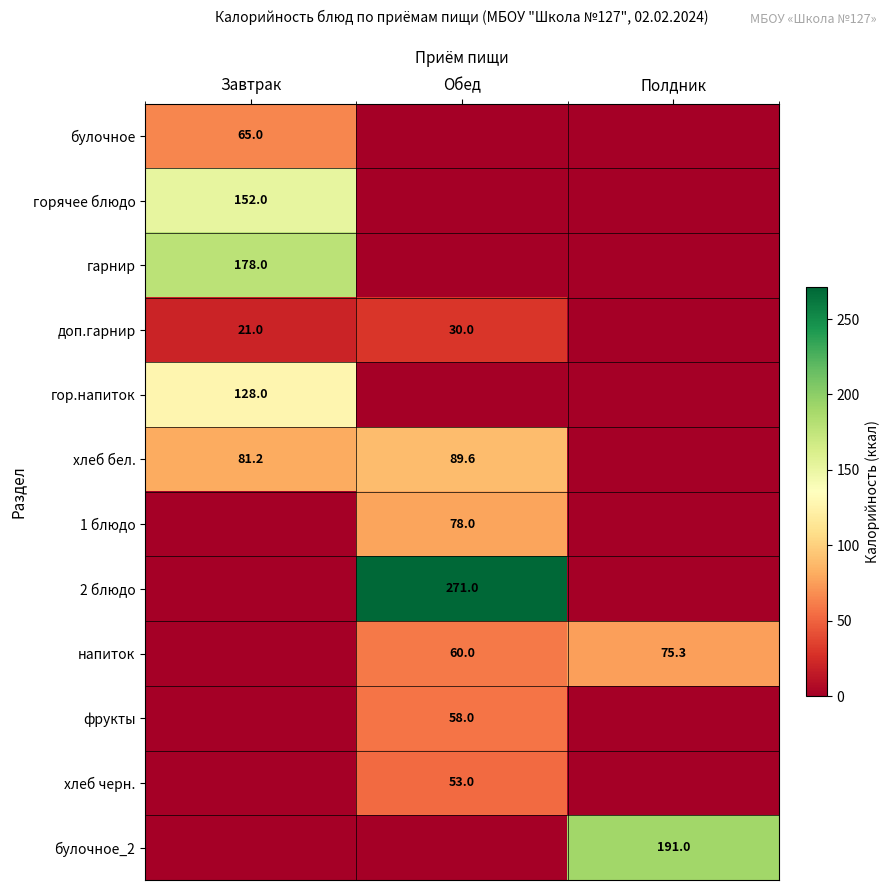

True or false: хлеб бел. has a value of 89.6 at Обед.

True